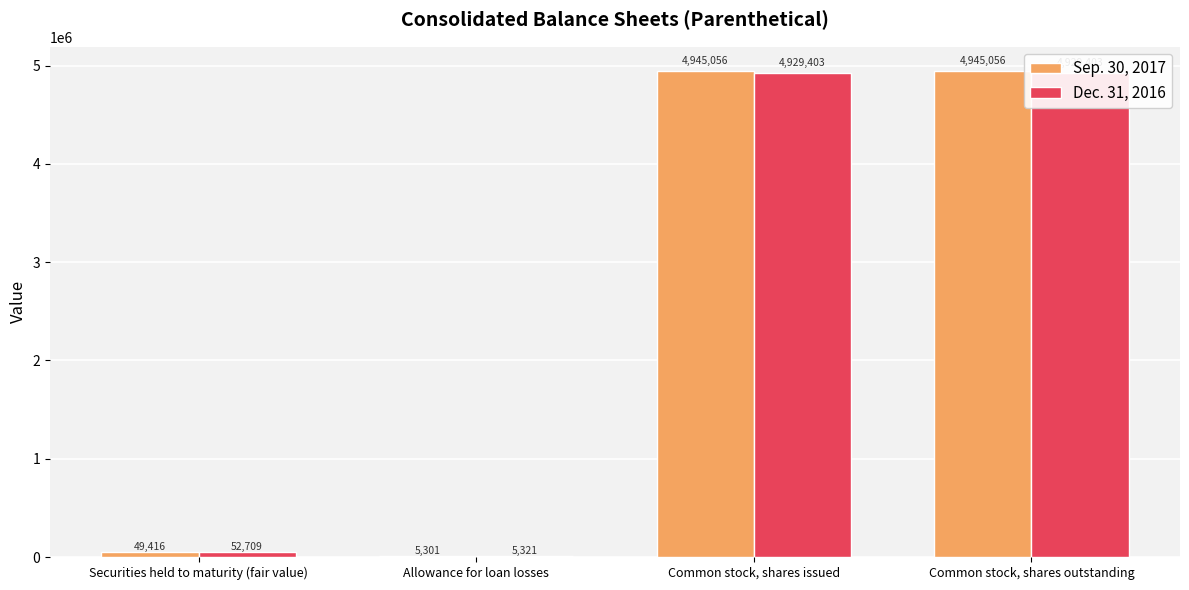

How many groups of bars are there?

4